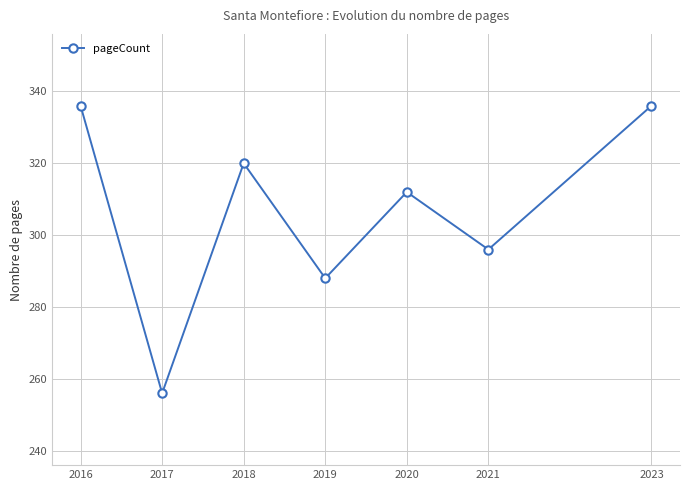

Does the chart display data point markers on the line(s)?

Yes